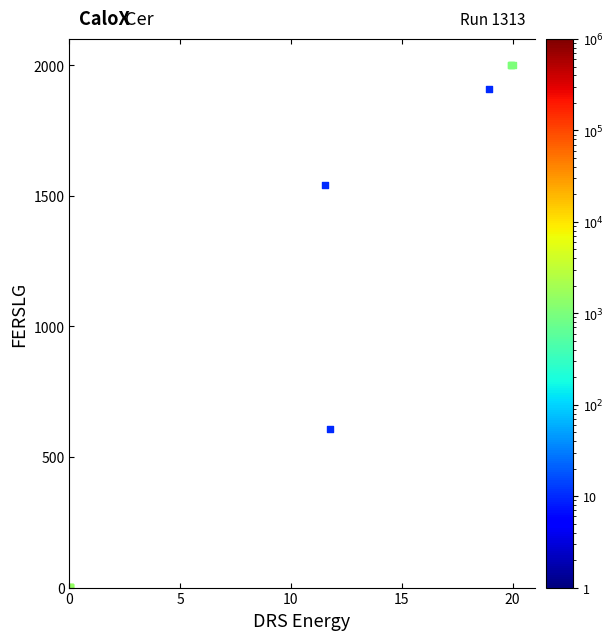

What Y value in the scatter plot is closest to 1000?

608.4